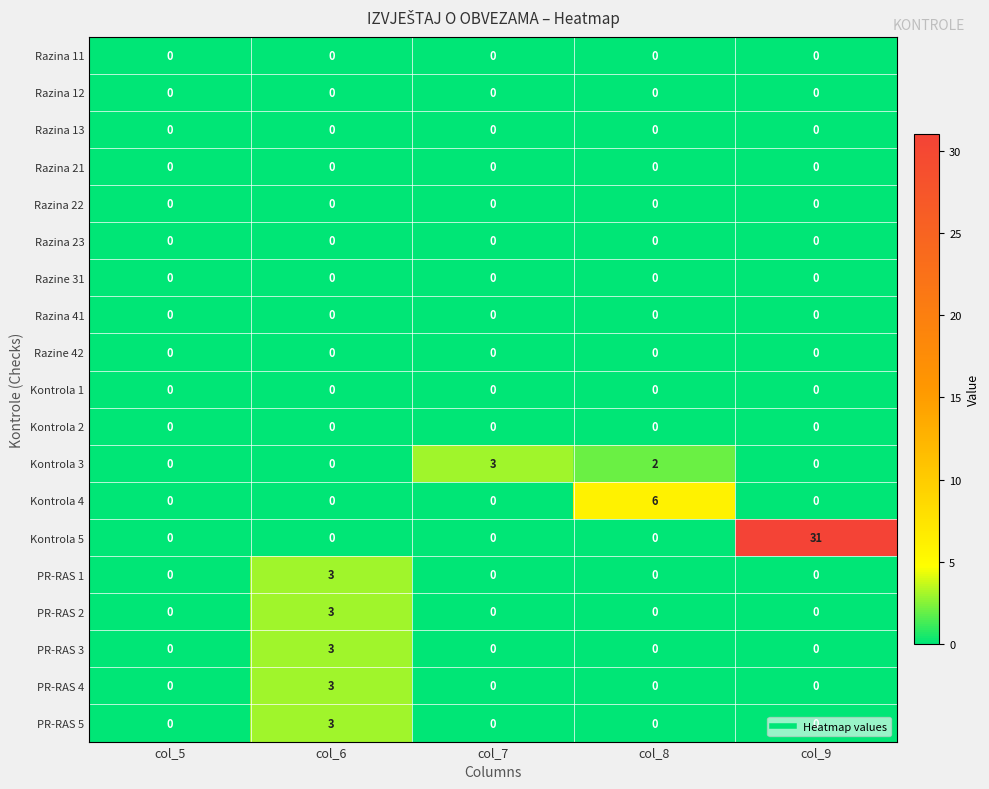

At which category is the sum across all series the highest?

col_9